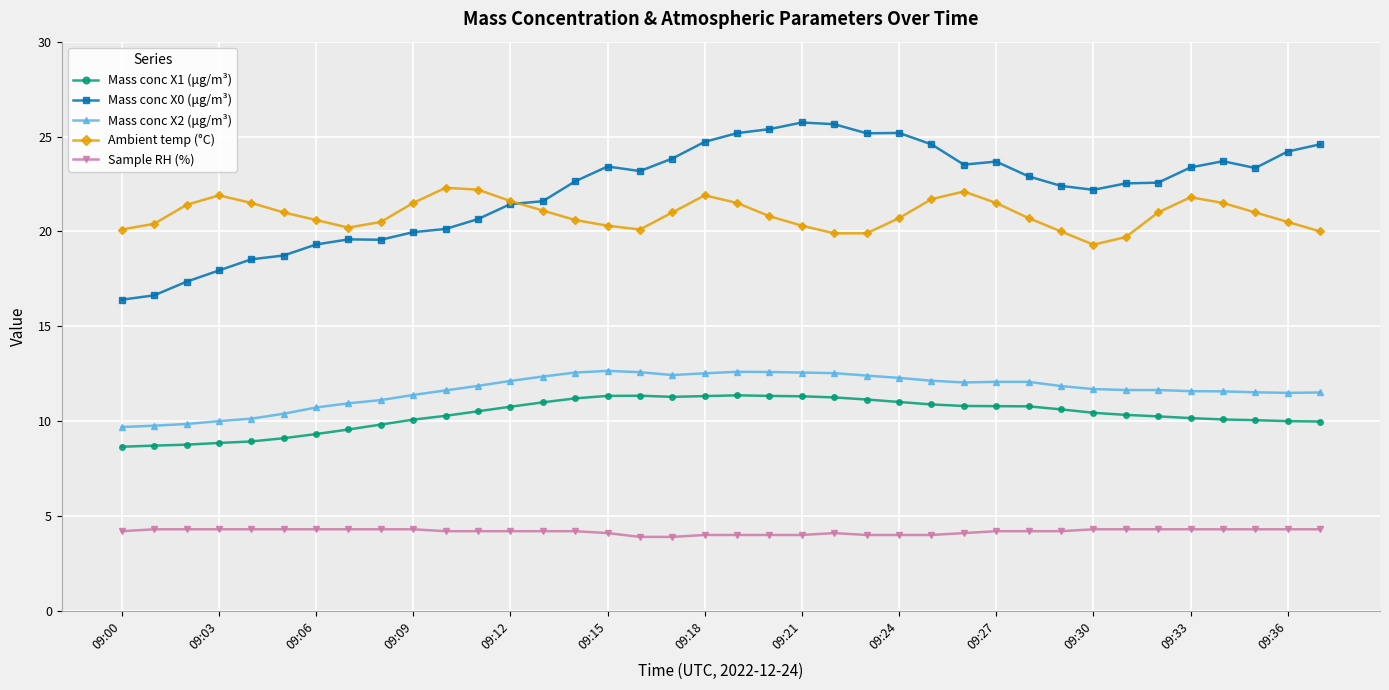

What is the difference between the second highest and minimum values in the Sample RH (%) series?

0.4